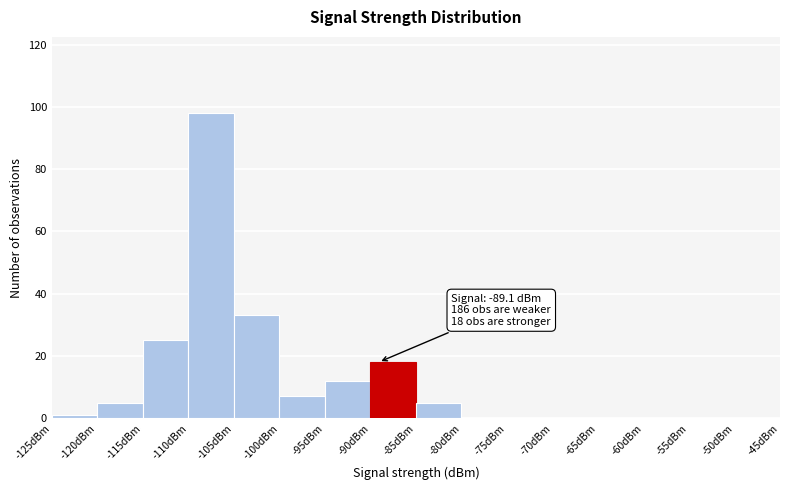

Over which range of the x-axis is the bar tallest?

-110 to -105